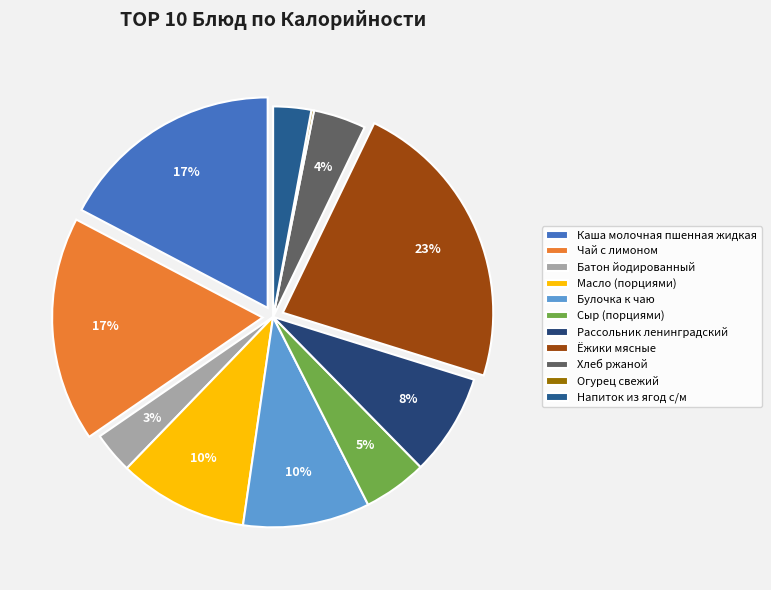

To the nearest percent, what is the average slice percentage?

9%